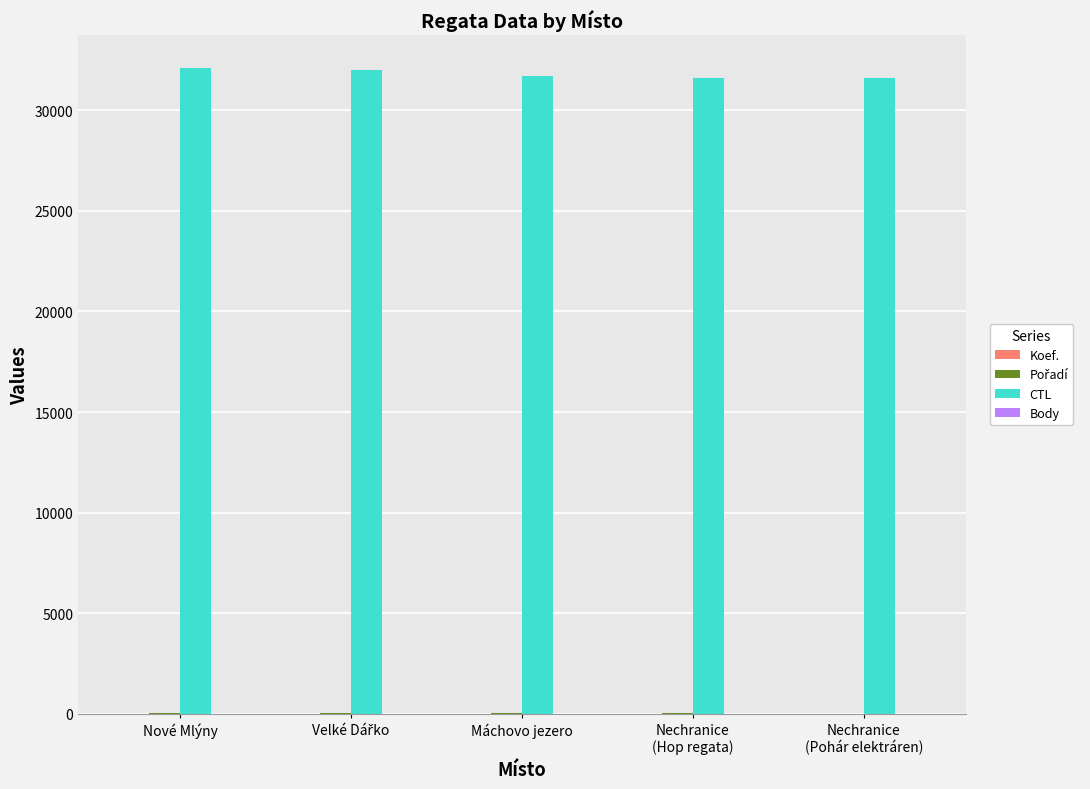

What is the highest value of the CTL series?

32130